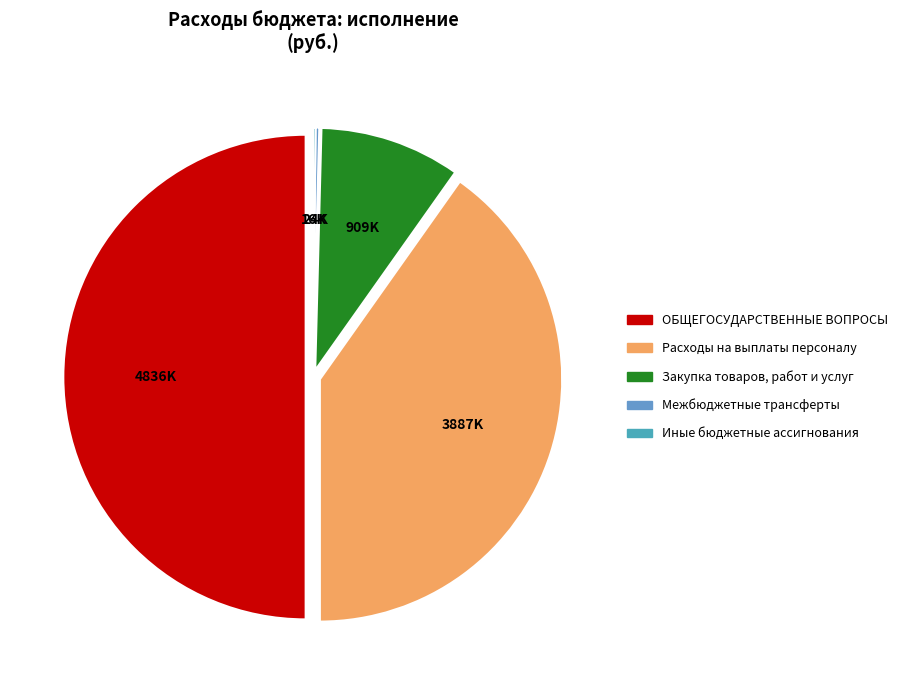

Do ОБЩЕГОСУДАРСТВЕННЫЕ ВОПРОСЫ and Закупка товаров, работ и услуг together represent more than half of the pie?

Yes